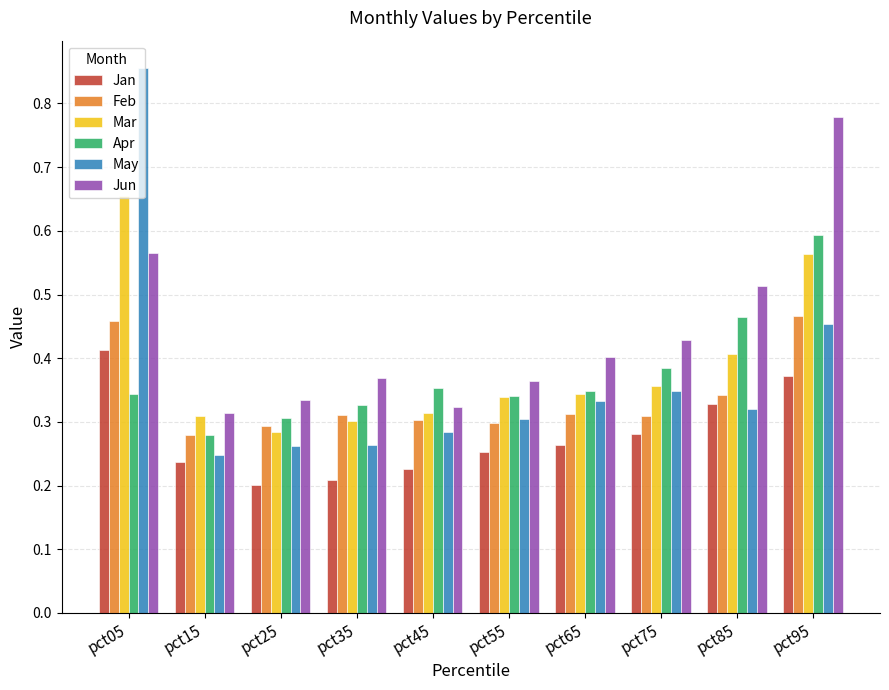

At which category is the sum across all series the highest?

pct05